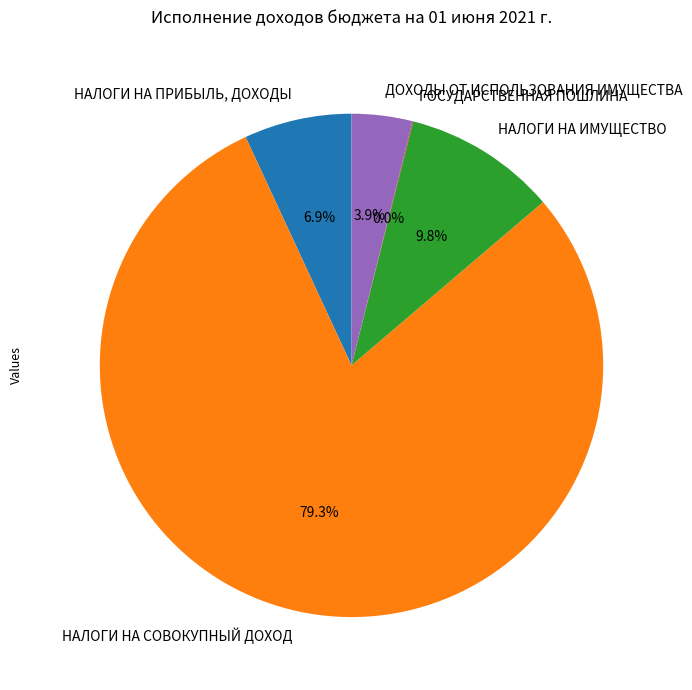

Combined, what portion of the pie is НАЛОГИ НА ПРИБЫЛЬ, ДОХОДЫ and ДОХОДЫ ОТ ИСПОЛЬЗОВАНИЯ ИМУЩЕСТВА?

10.8%